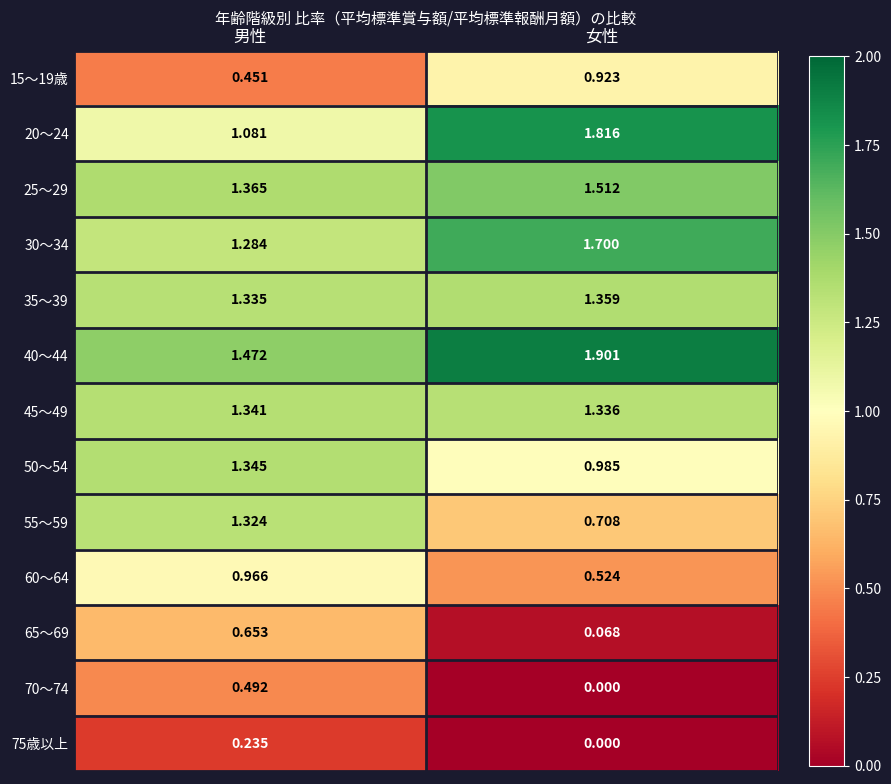

List the labels in order of 65～69 value, smallest first.

女性, 男性